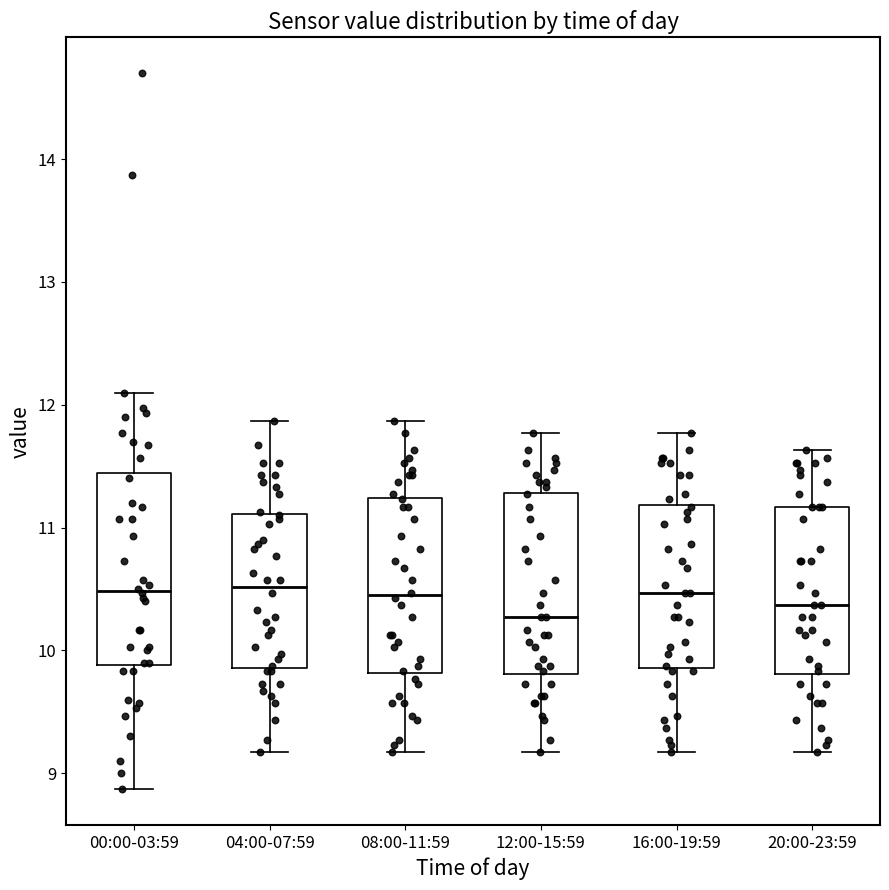

Where does the median line of the box for 00:00-03:59 sit on the y-axis? The values are not printed on the chart, so give them approximately, as read against the axis.

10.5